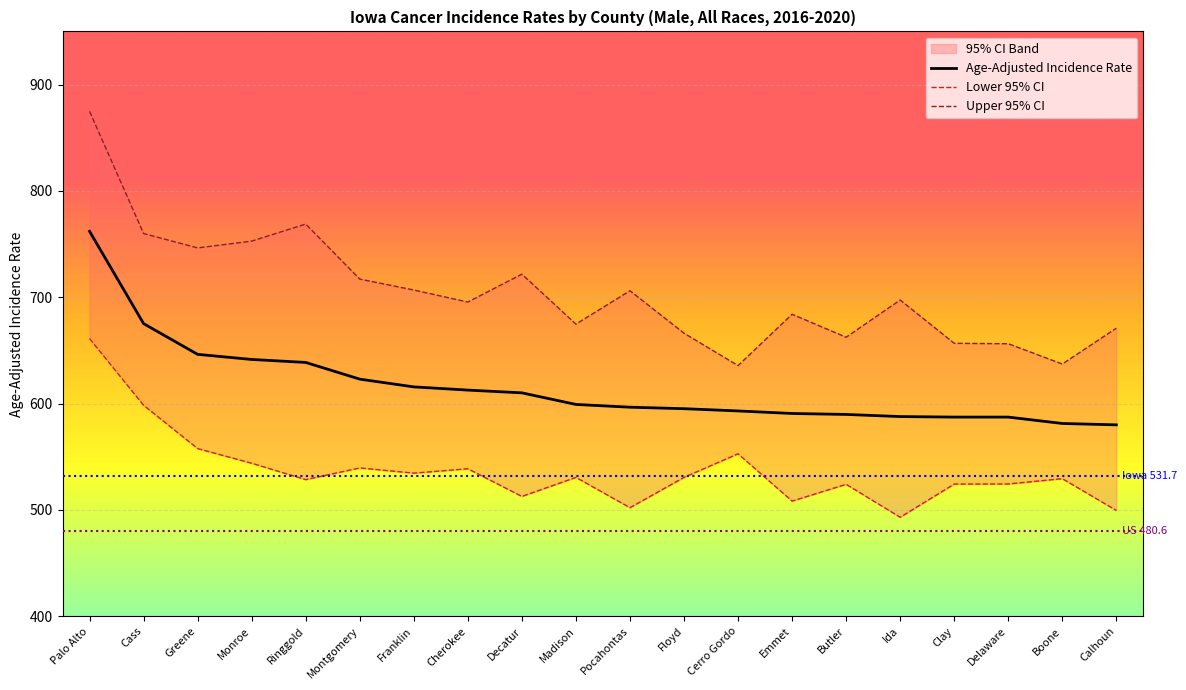

What position from the right is Ida?

5